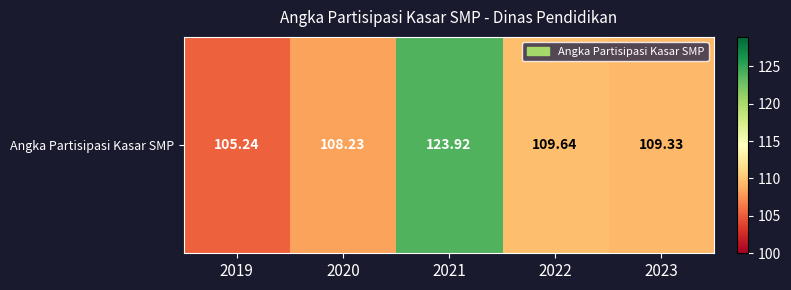

Which has a higher value, 2023 or 2022?

2022